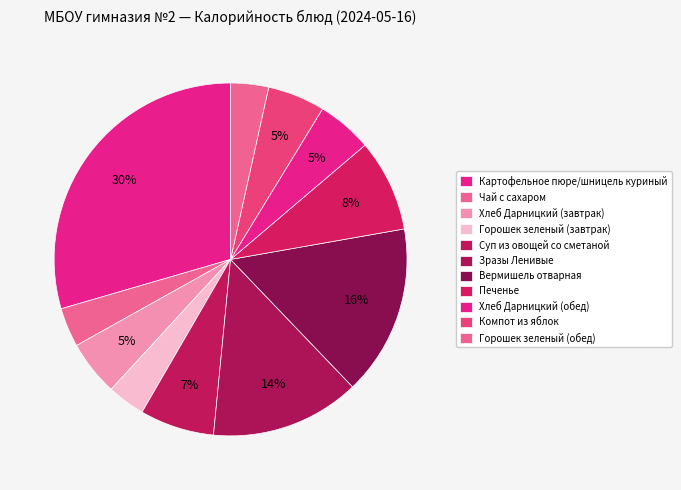

How many slices are in this pie chart?

11